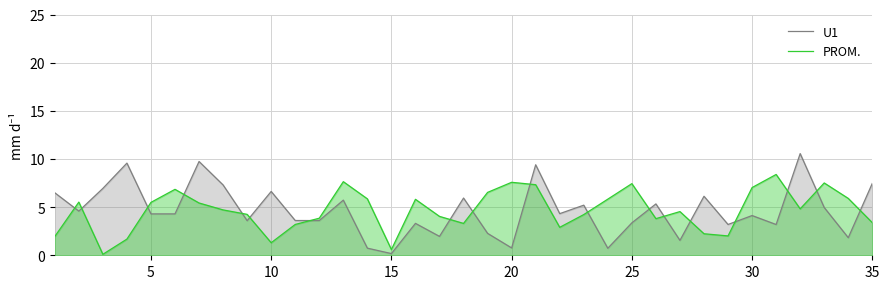

At how many categories does at least one series exceed 2?

34